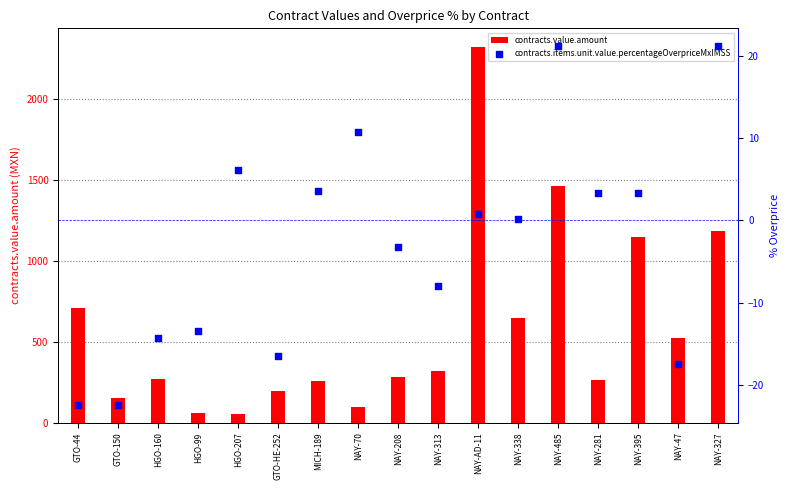

Which series has the largest Y range (max minus min)?

contracts.value.amount